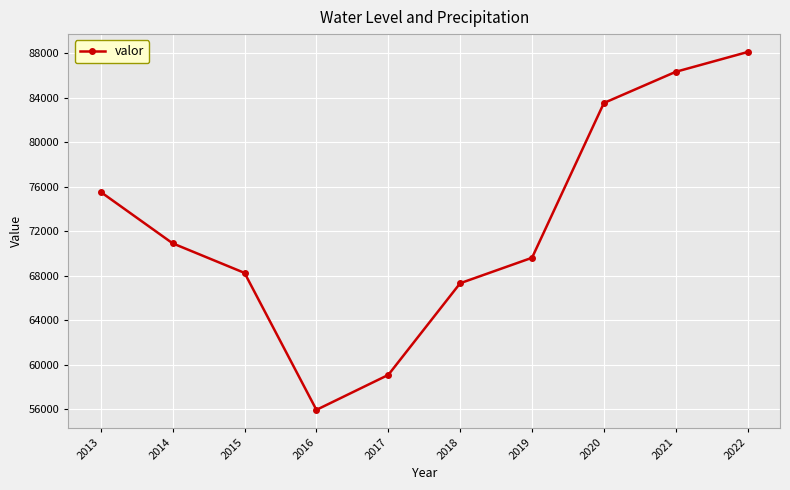

Which category has the highest value across all series?

2022